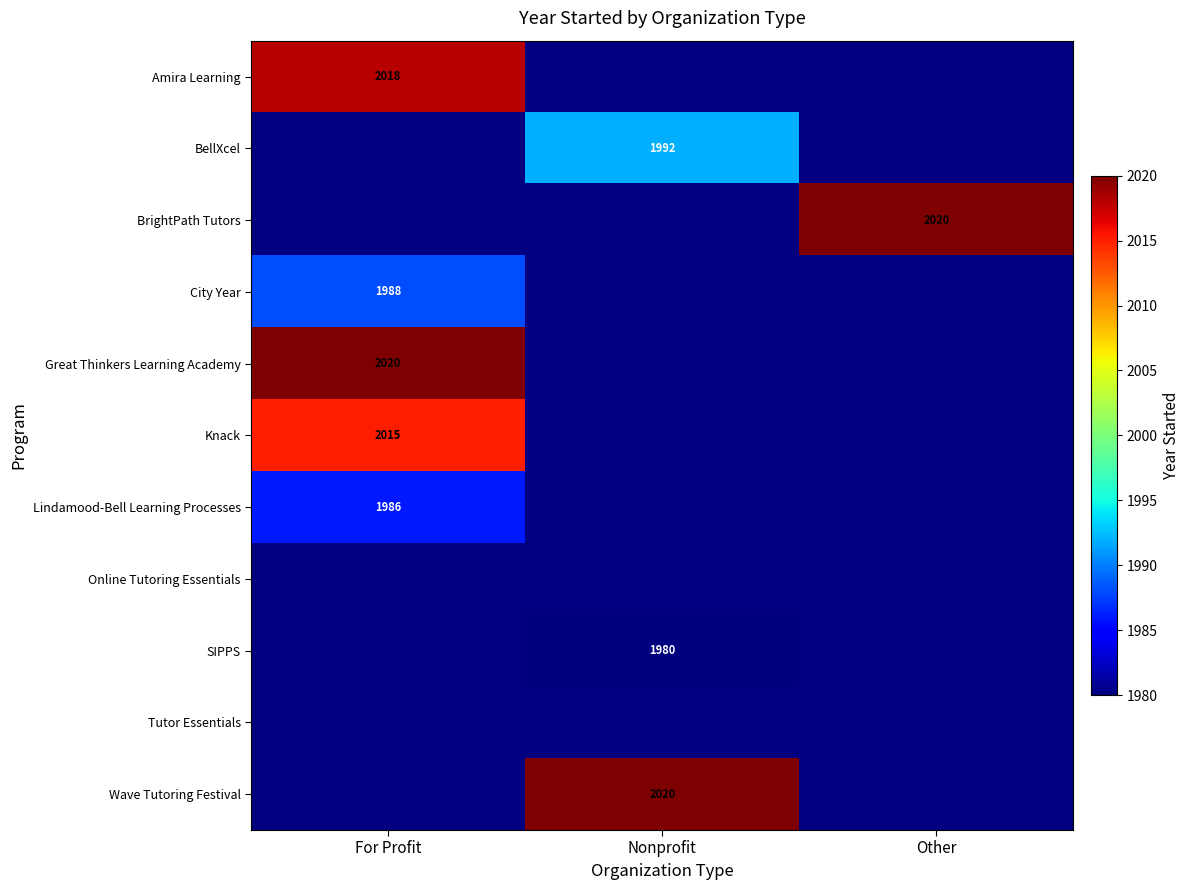

The Knack series shows 2015 at For Profit. True or false?

True